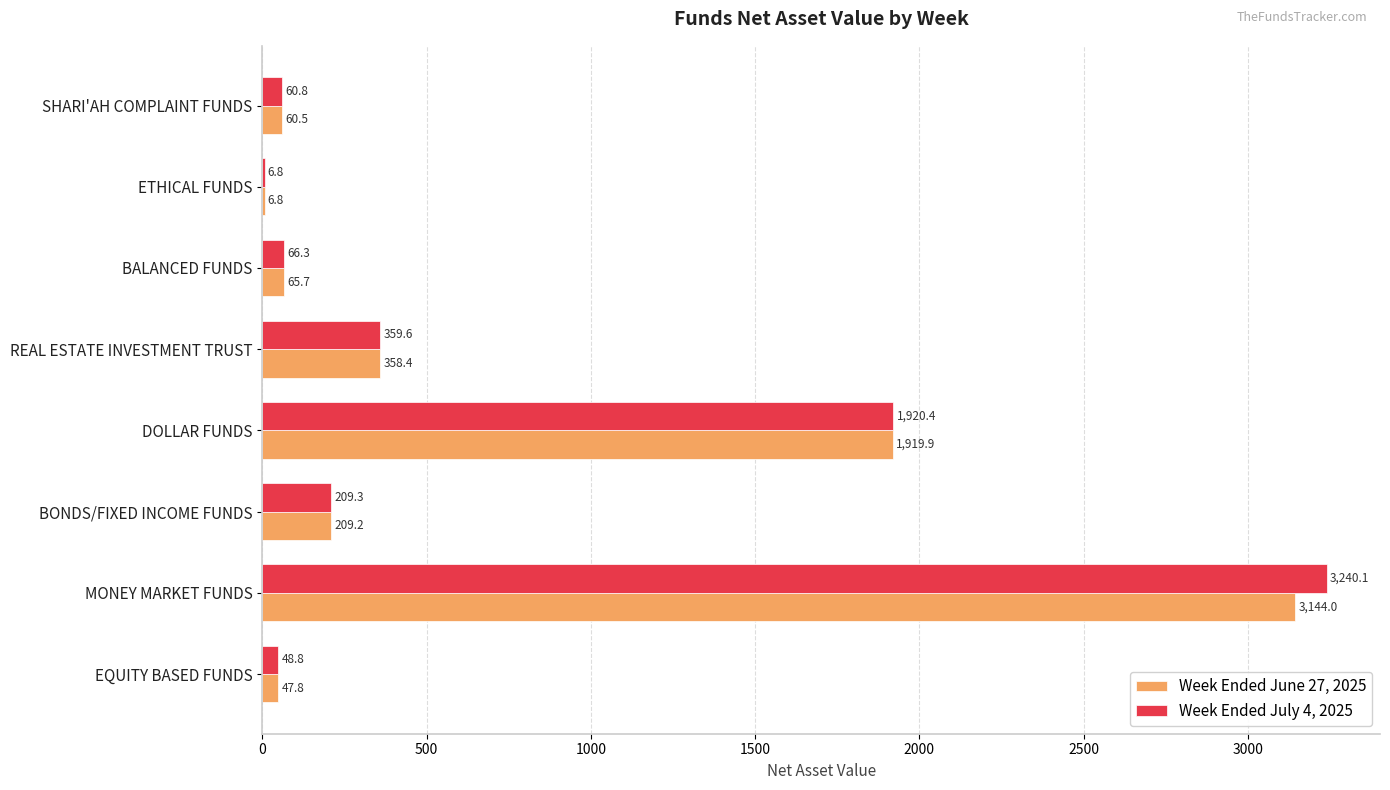

The Week Ended June 27, 2025 series shows 1919.9 at DOLLAR FUNDS. True or false?

True